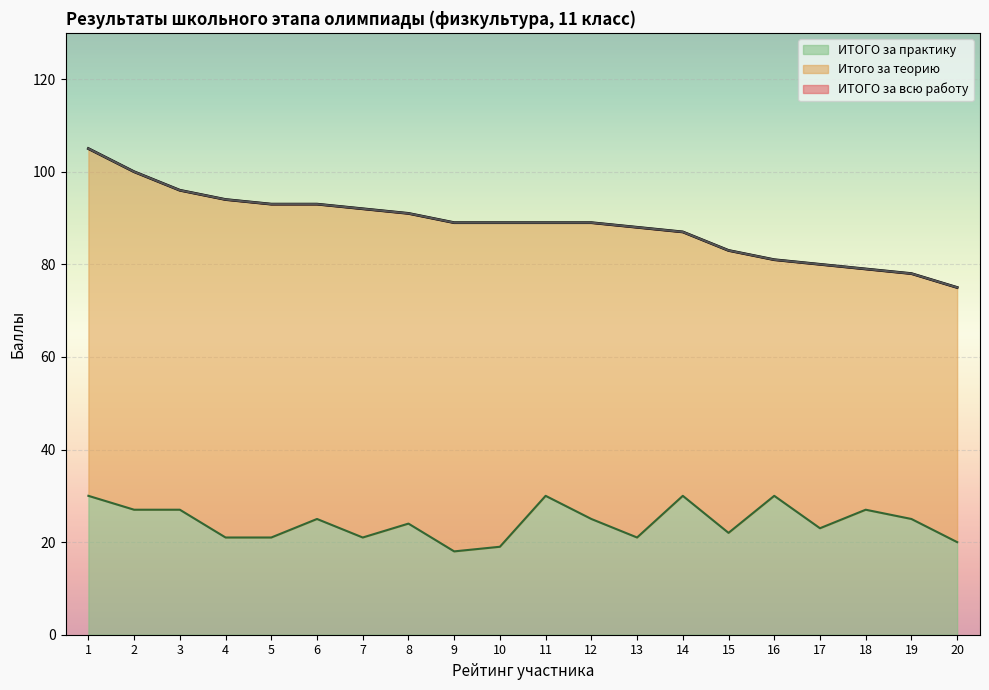

What is the difference between the maximum and second lowest values in the ИТОГО за практику series?

11